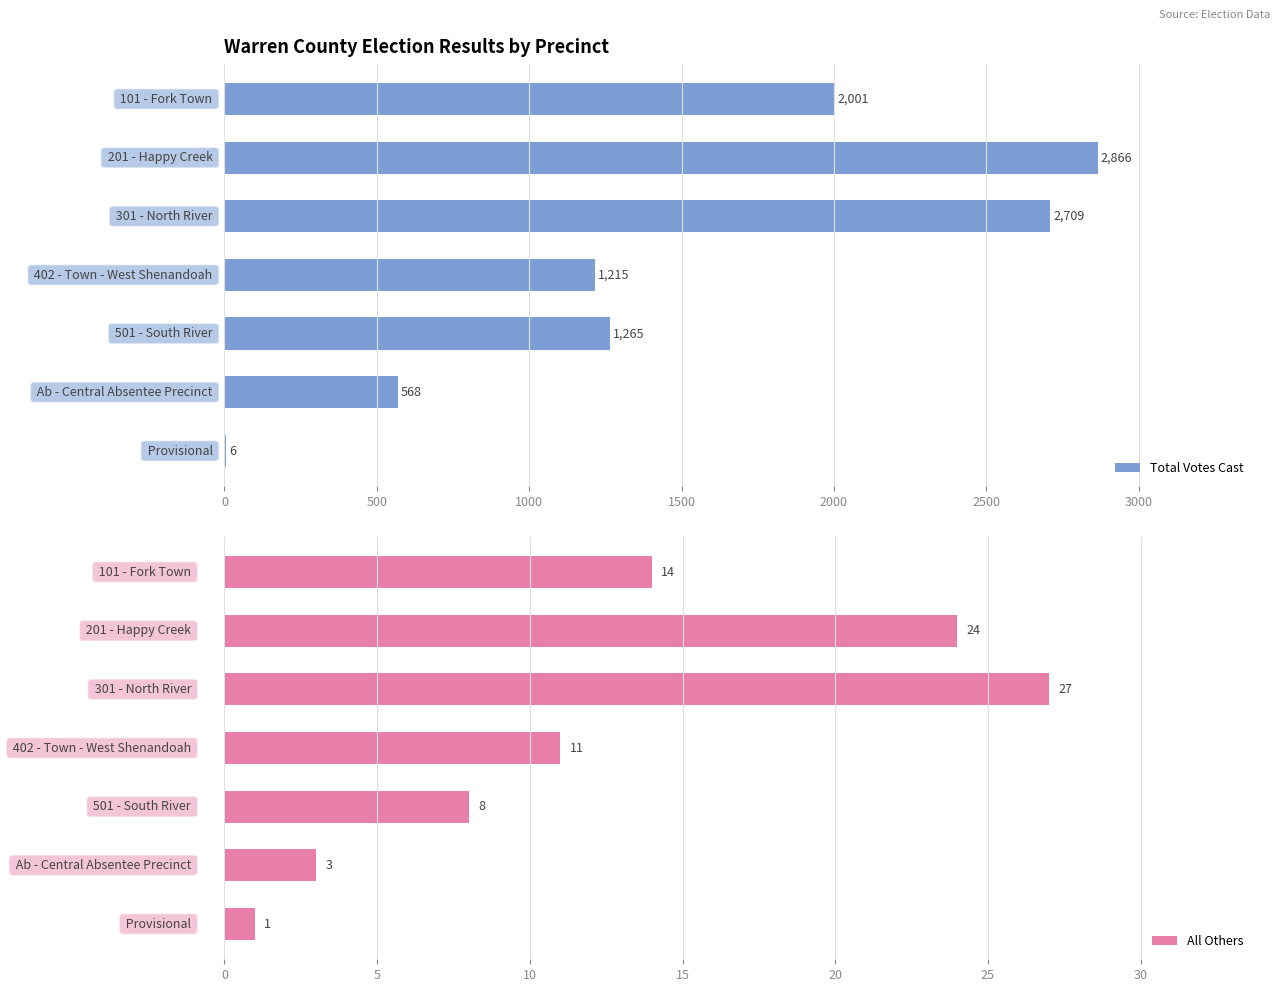

Which series has the widest spread of values?

Total Votes Cast